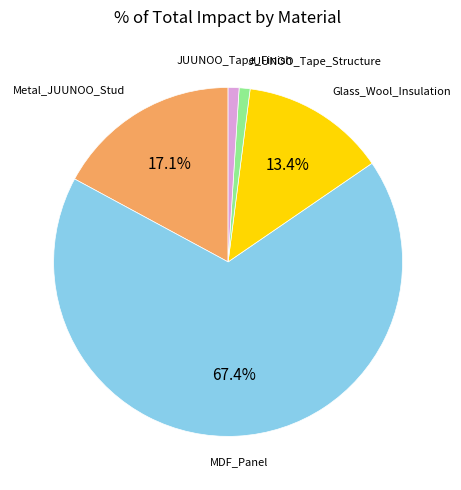

Is there a majority slice in this chart?

Yes